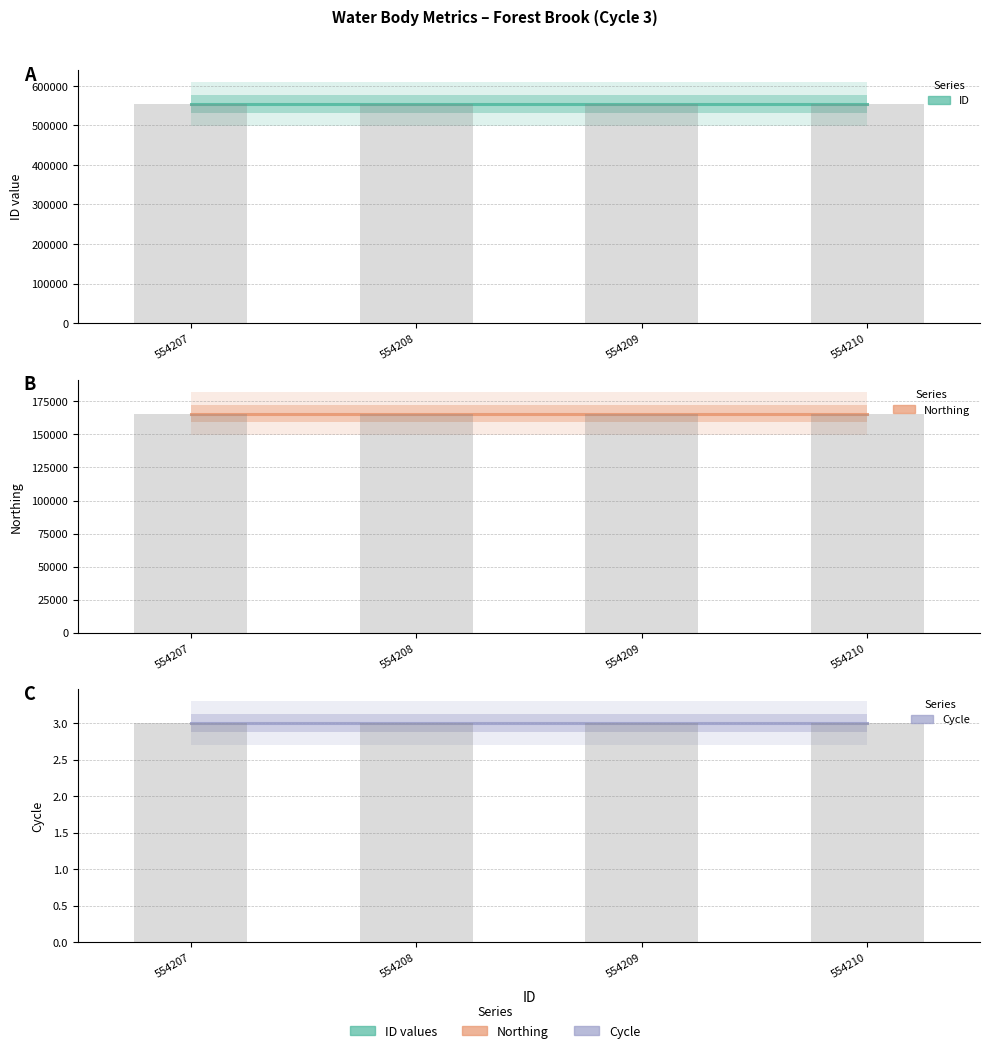

Reading left to right, list all the values displayed in this chart.

ID: 554207=554207	554208=554208	554209=554209	554210=554210
Northing: 554207=165841	554208=165841	554209=165841	554210=165841
Cycle: 554207=3	554208=3	554209=3	554210=3